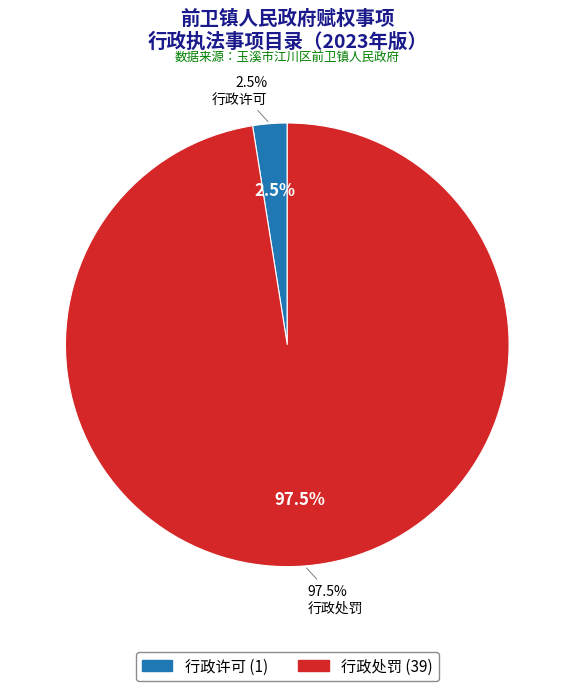

Which category has the biggest portion of the pie?

行政处罚